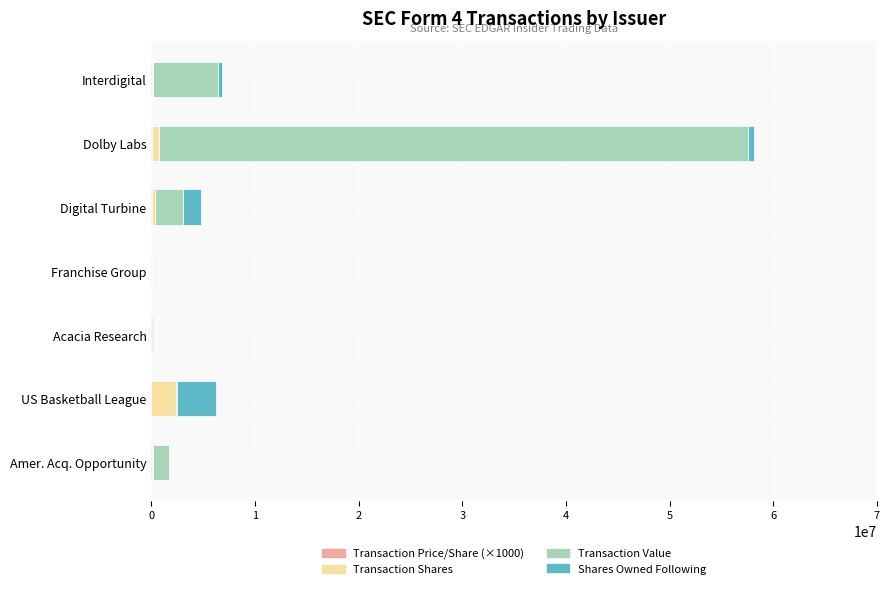

How many distinct data groups are displayed?

4